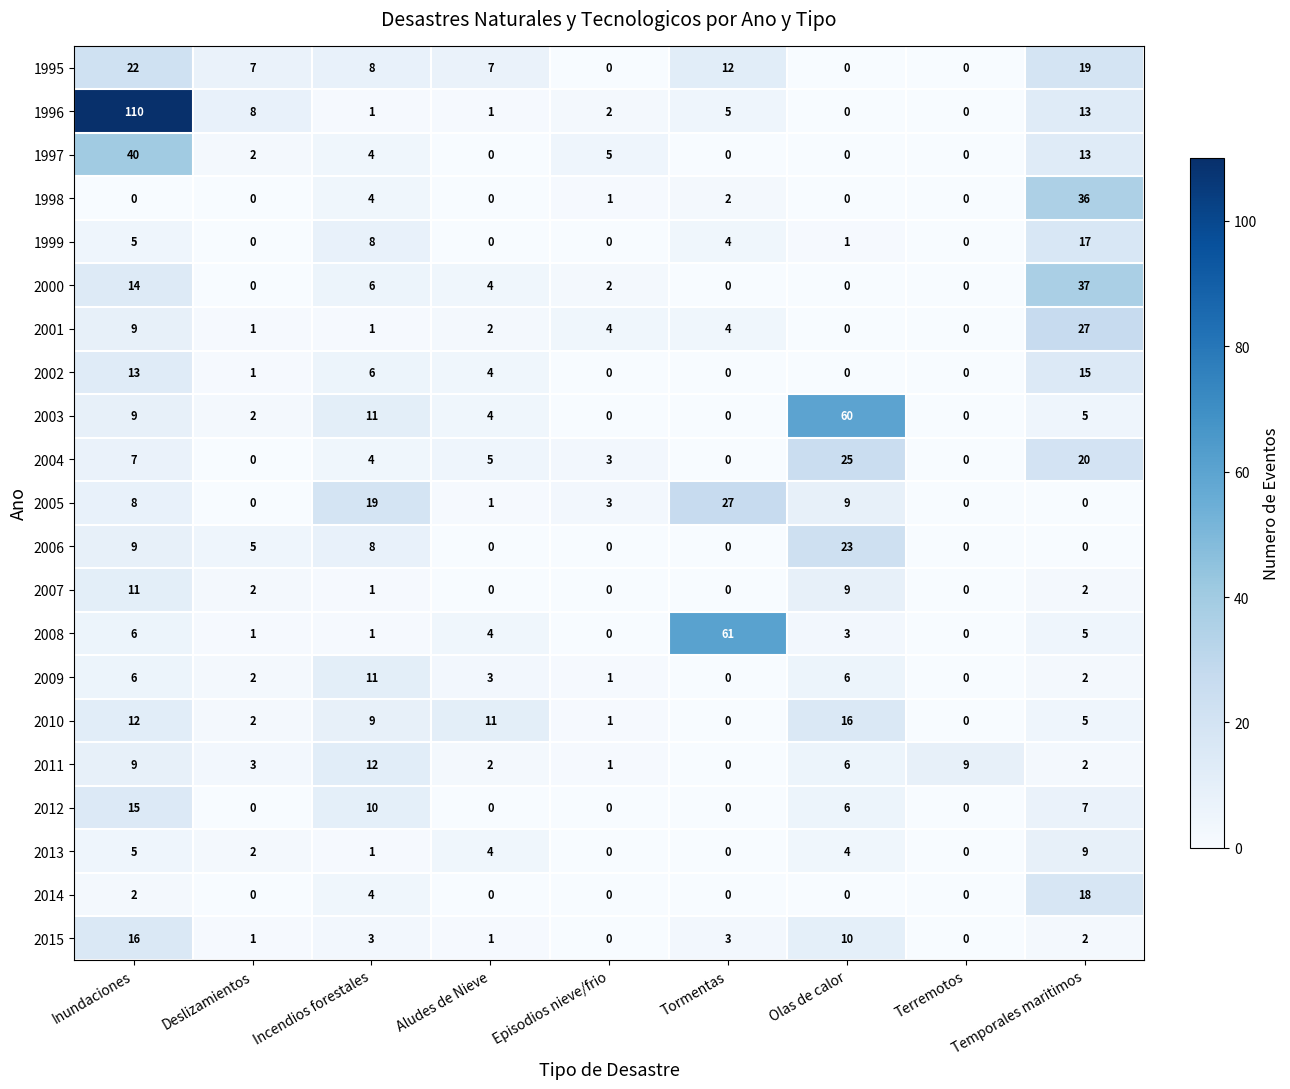

Is it true that 1995 equals 22 at Inundaciones?

True